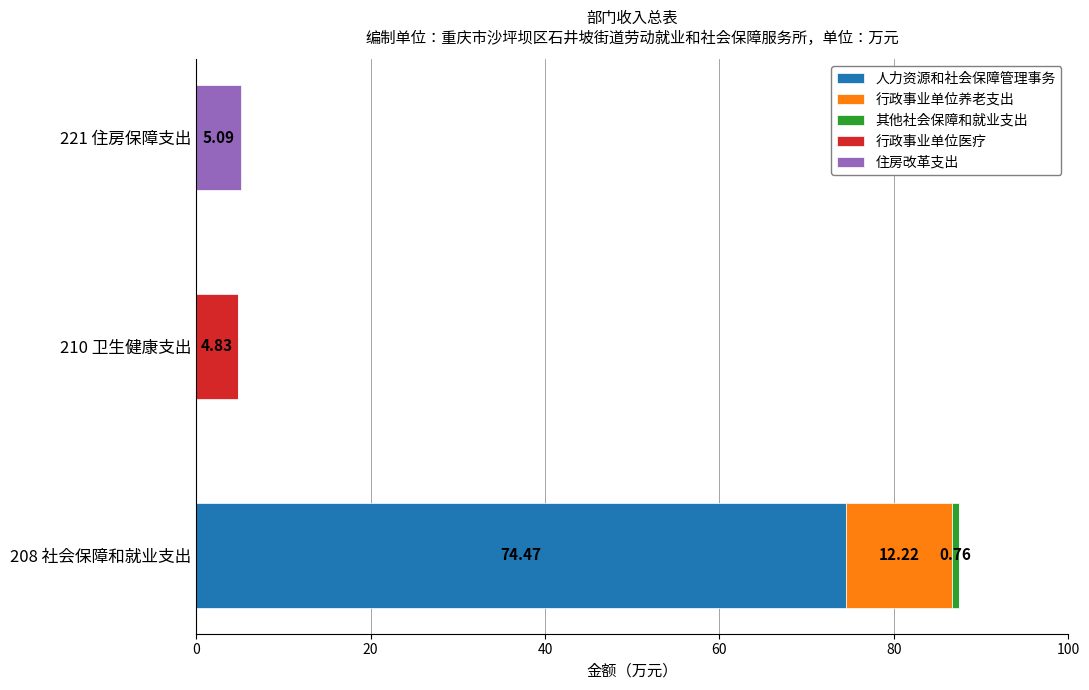

What is the total value across all series at 210 卫生健康支出?

4.8